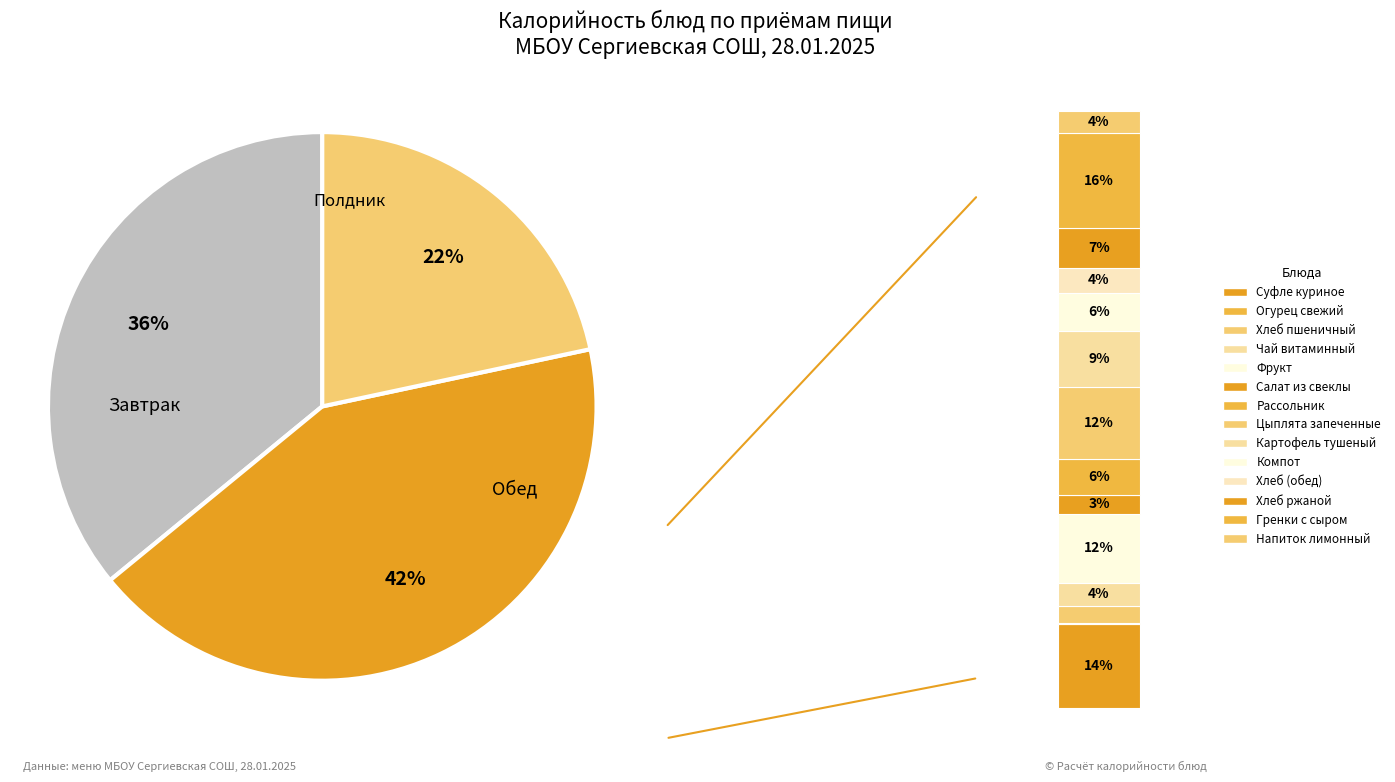

To the nearest percent, what is the difference between the Хлеб пшеничный (завтрак) and Суфле куриное slice percentages?

11%